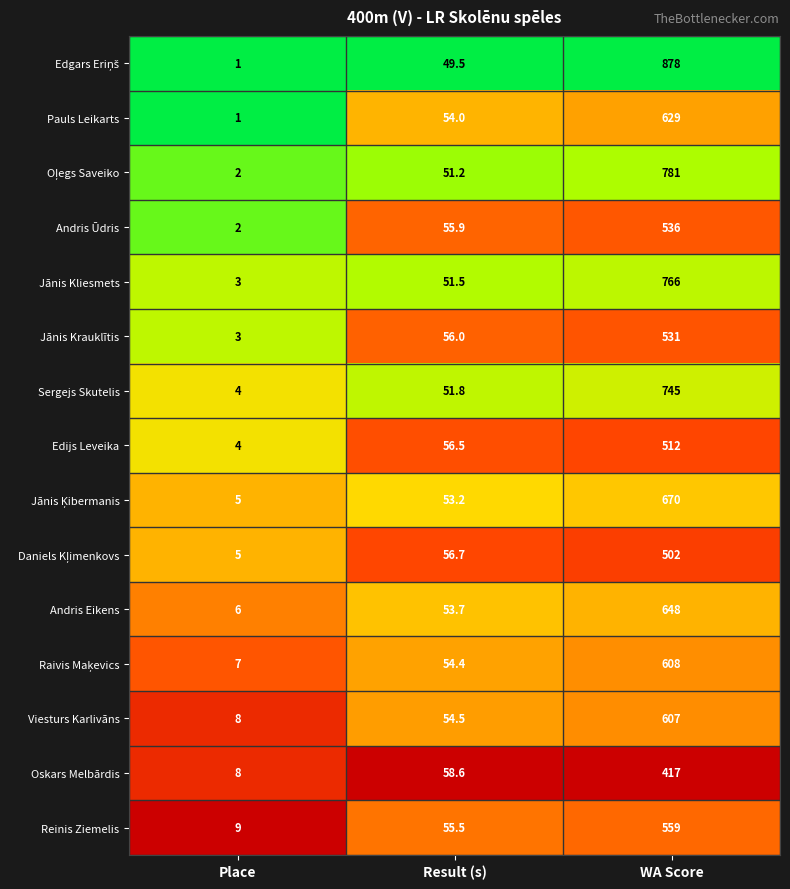

At which category is the sum across all series the highest?

WA Score